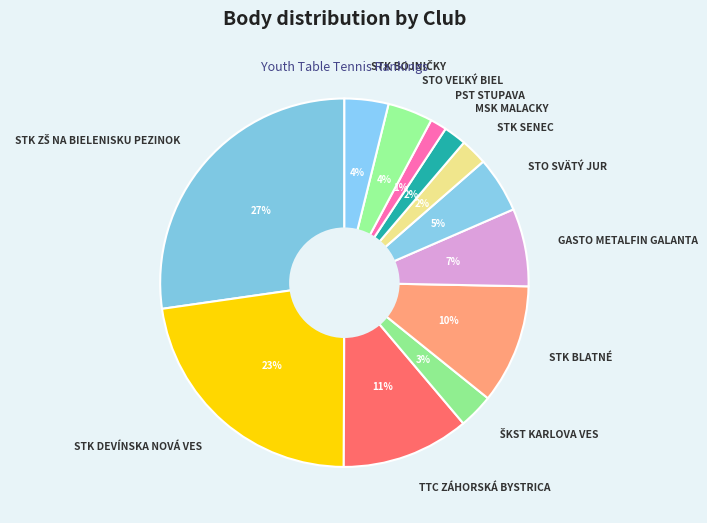

Is the sum of STK BLATNÉ and GASTO METALFIN GALANTA greater than half?

No